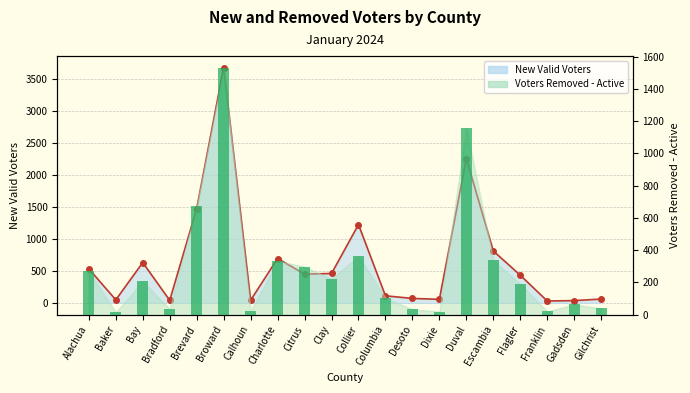

Between Dixie and Gadsden, which is larger?

Gadsden